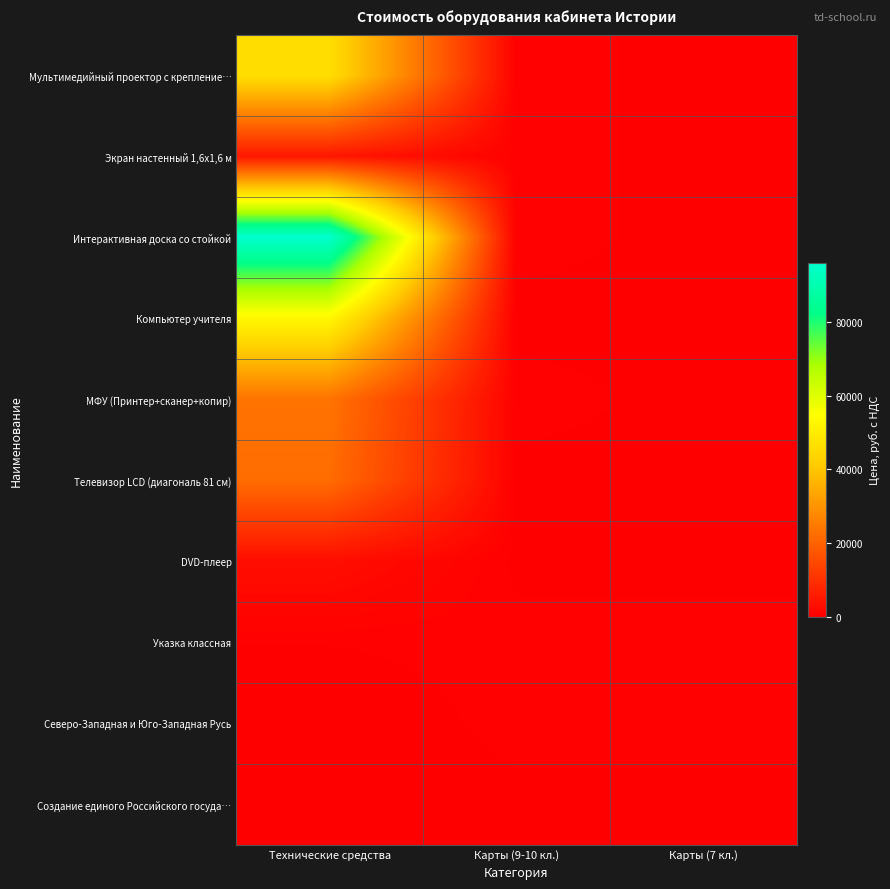

Rank the series at Карты (9-10 кл.) from highest to lowest value.

Мультимедийный проектор с крепление…, Экран настенный 1,6х1,6 м, Интерактивная доска со стойкой, МФУ (Принтер+сканер+копир), Указка классная, Северо-Западная и Юго-Западная Русь, Компьютер учителя, Телевизор LCD (диагональ 81 см), DVD-плеер, Создание единого Российского госуда…